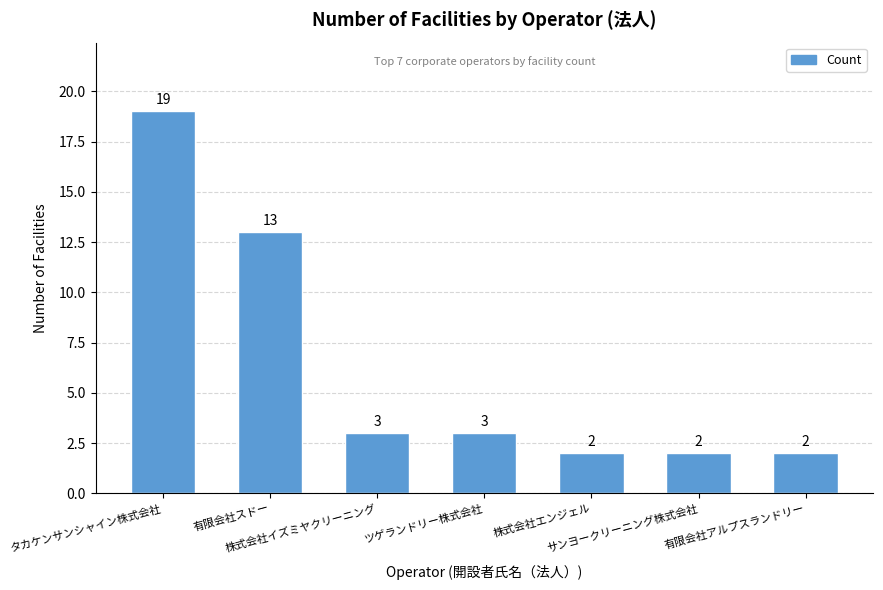

What is the minimum value shown in the chart?

2